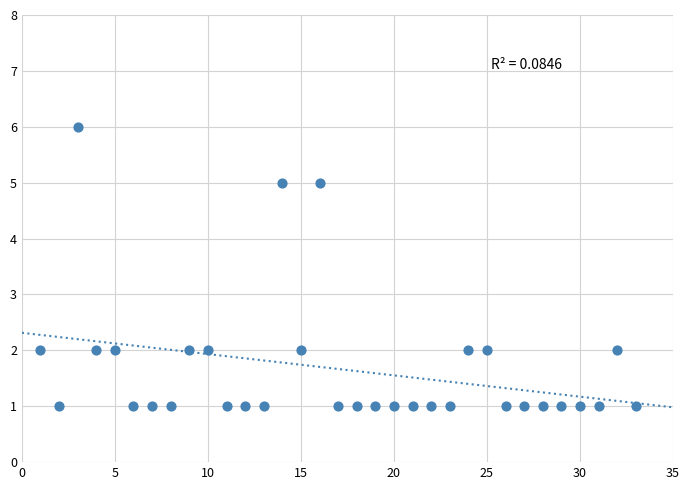

What is the range of Y values (max minus min)?

5